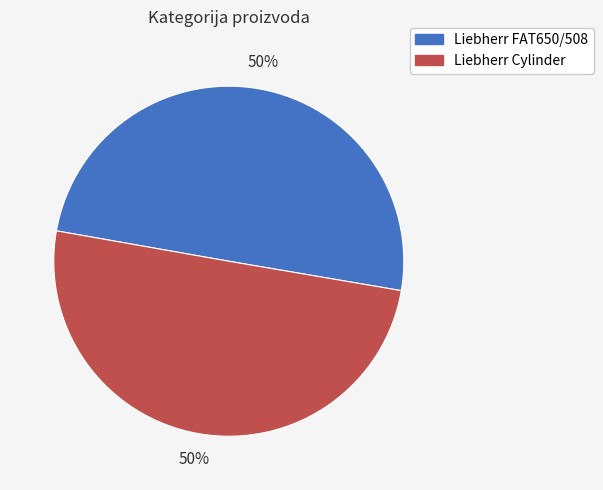

Approximately how many times larger is the value at Liebherr FAT650/508 compared to Liebherr Cylinder?

1.0